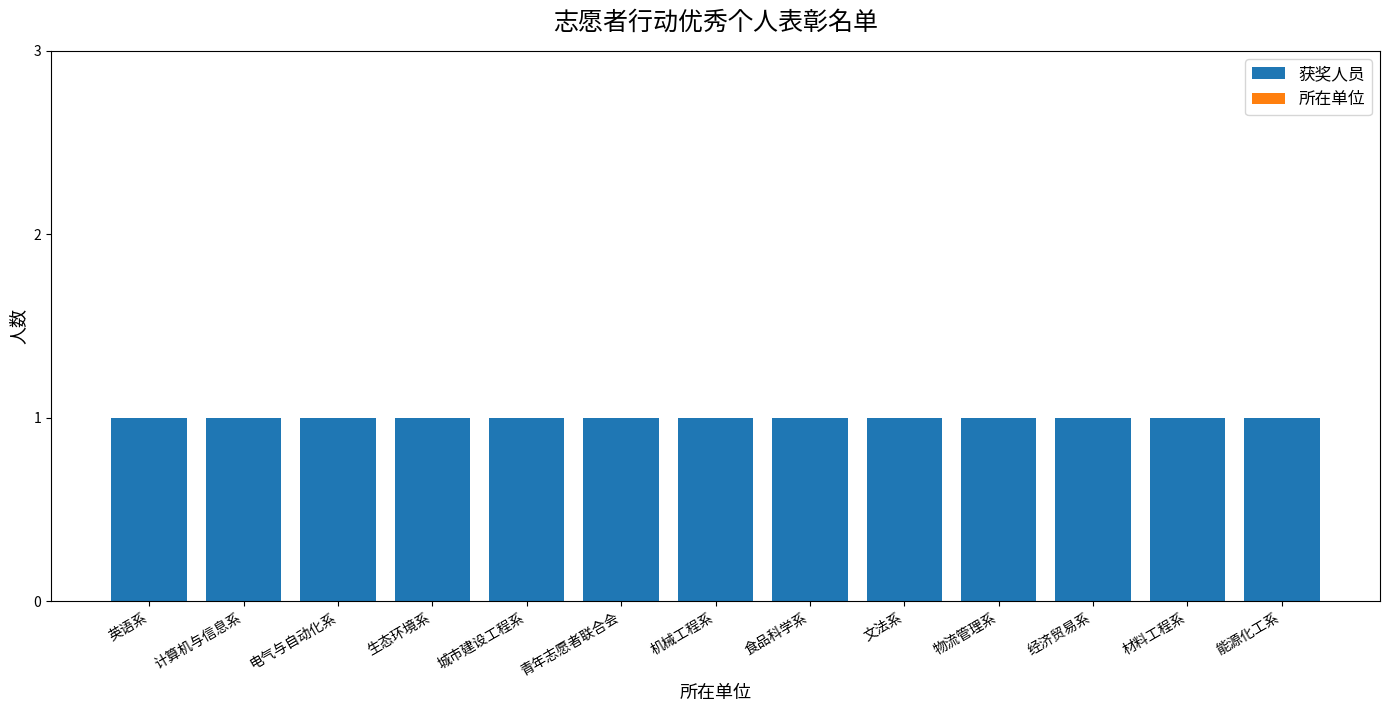

Rank the series by their maximum value, from lowest to highest.

所在单位, 获奖人员